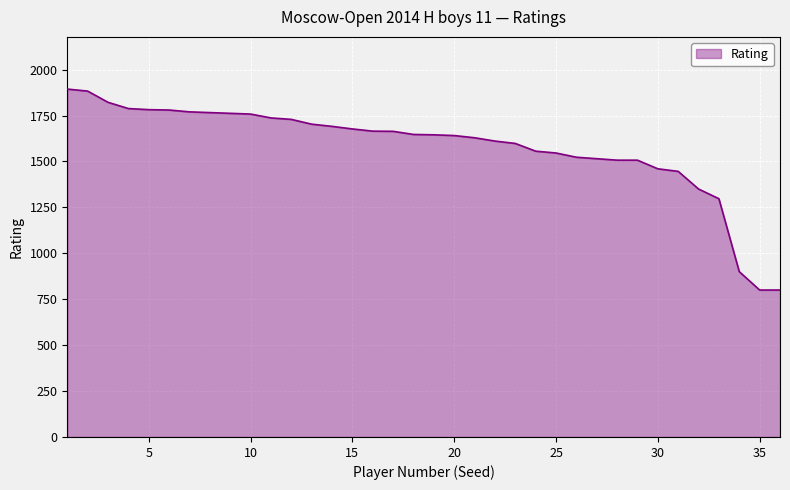

What is the greatest value displayed?

1894